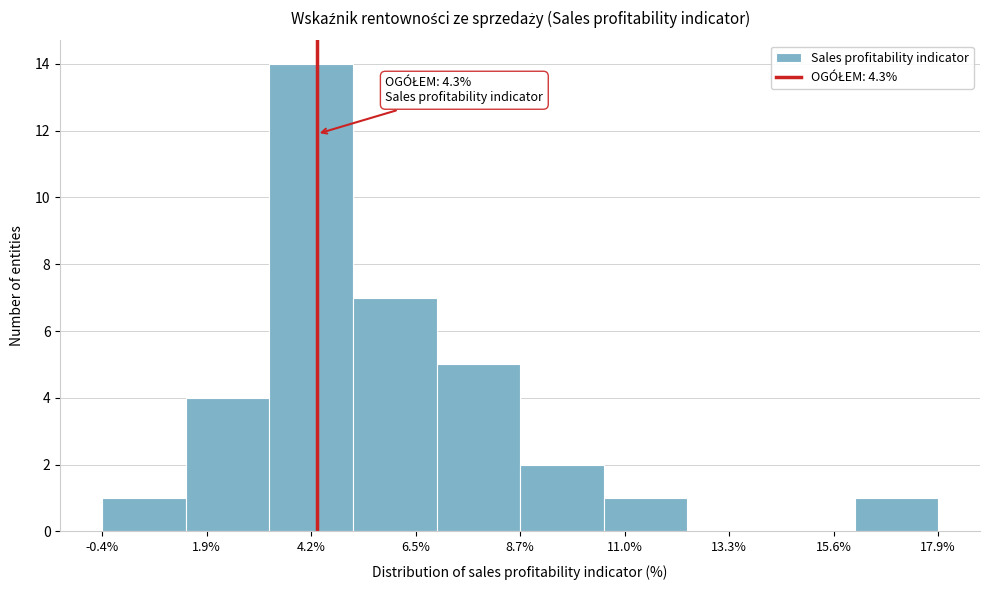

Read against the x-axis, roughly where is the centre of the tallest bar?

4.0